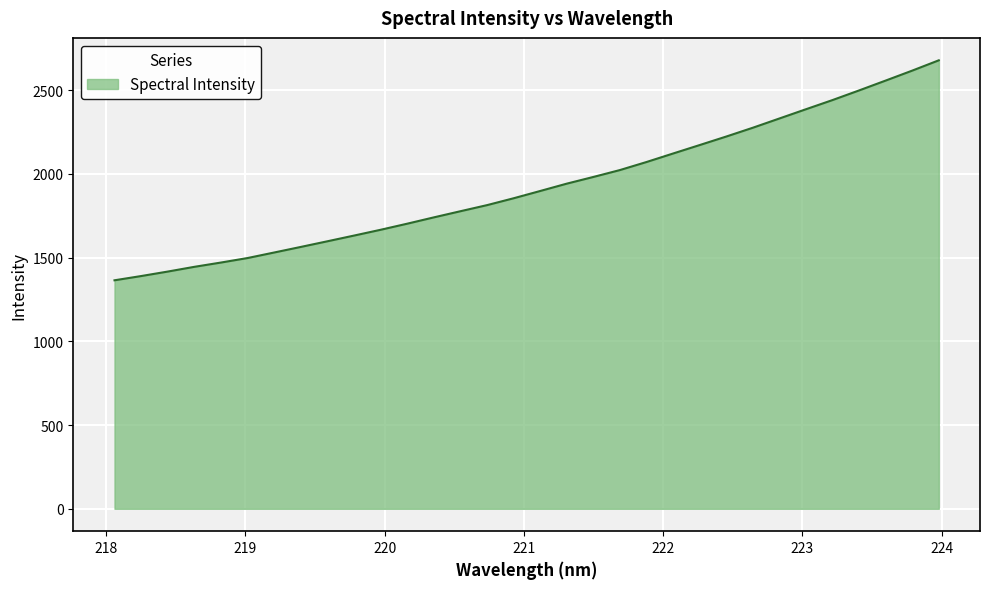

How many lines are shown in the chart?

1